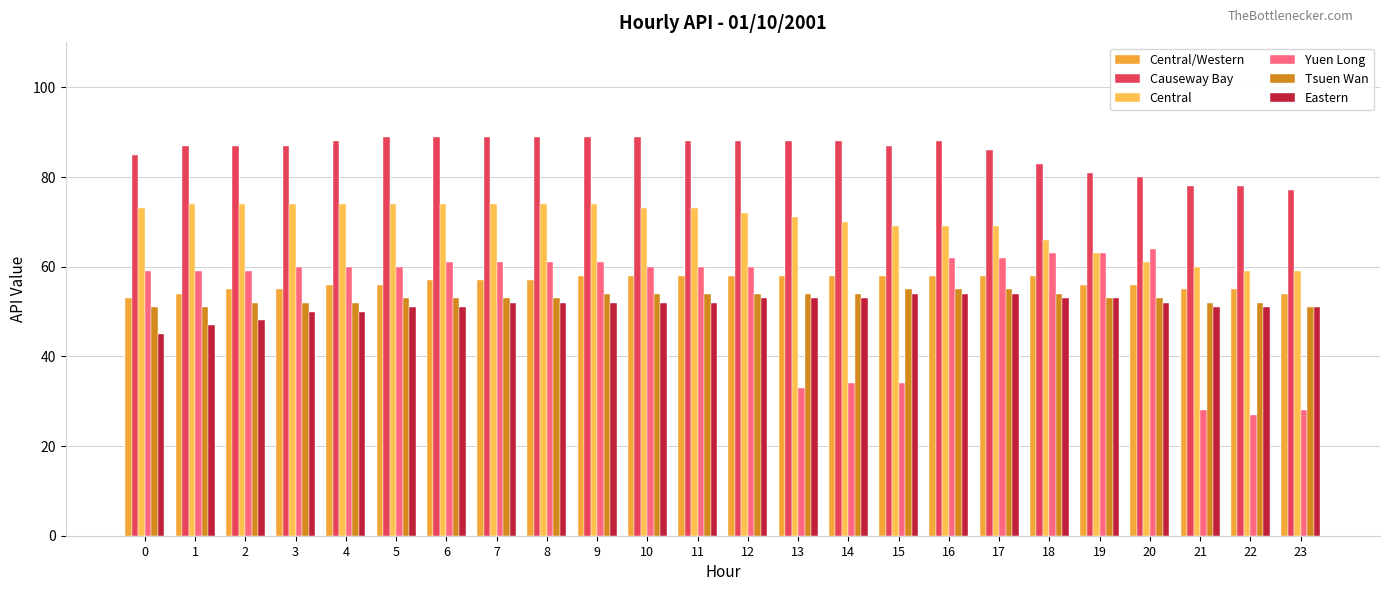

How many distinct data groups are displayed?

6